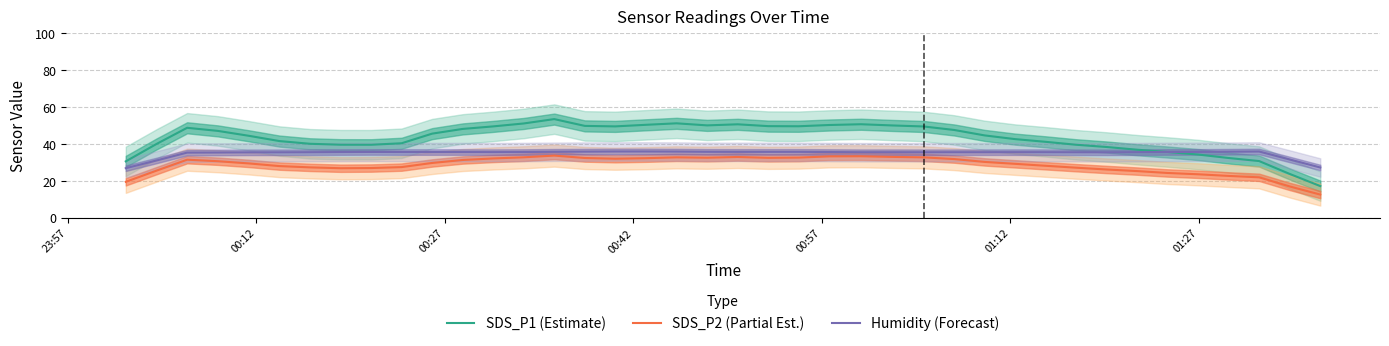

True or false: SDS_P2 (Partial Est.) and Humidity (Forecast) intersect in this chart.

False